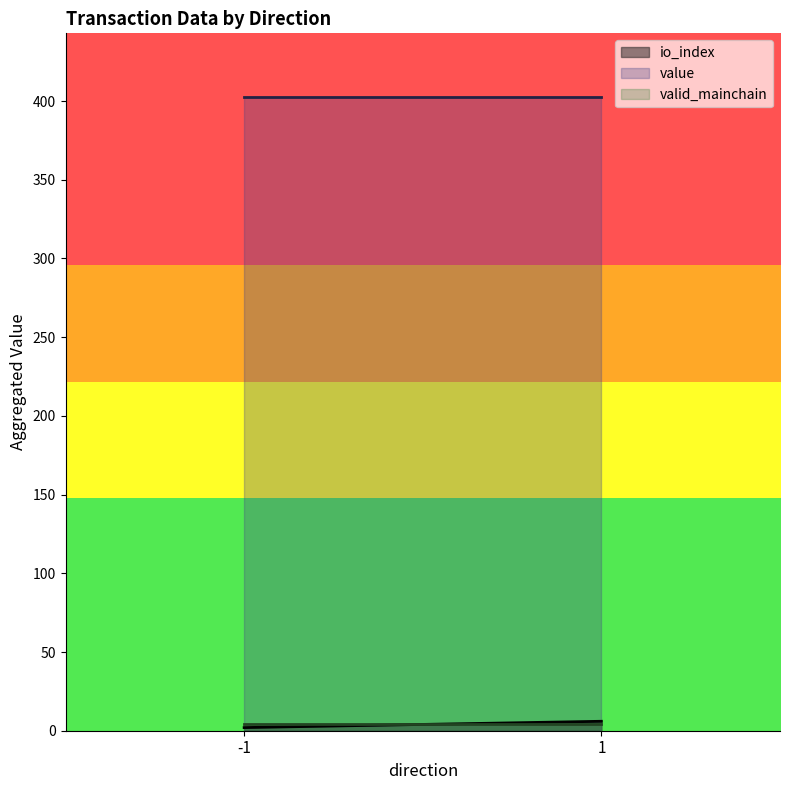

The io_index series shows 0.3 at -1. True or false?

False